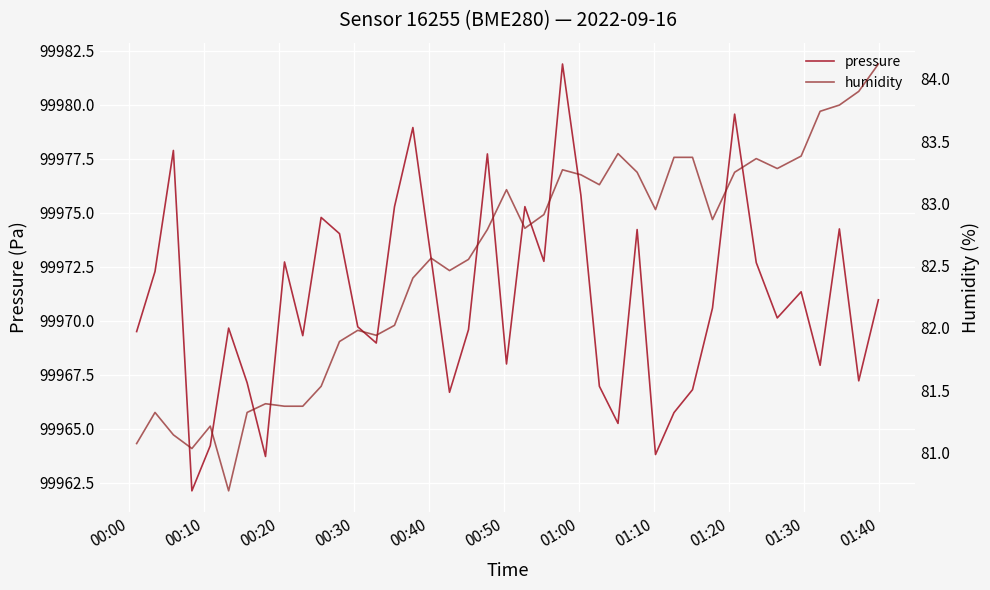

Does the chart display data point markers on the line(s)?

No